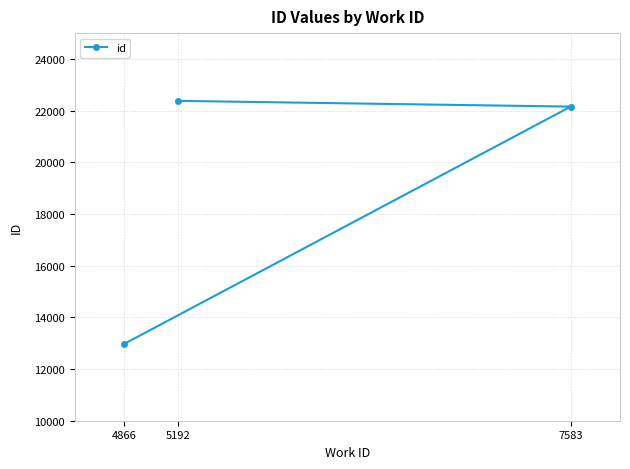

Reading right to left, extract all data points from this chart.

7583=22156	5192=22378	4866=12969